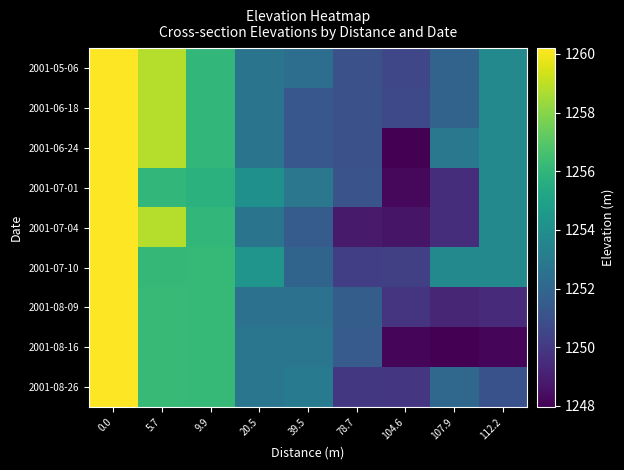

What is the difference between the highest and lowest values at 20.5?

1.8